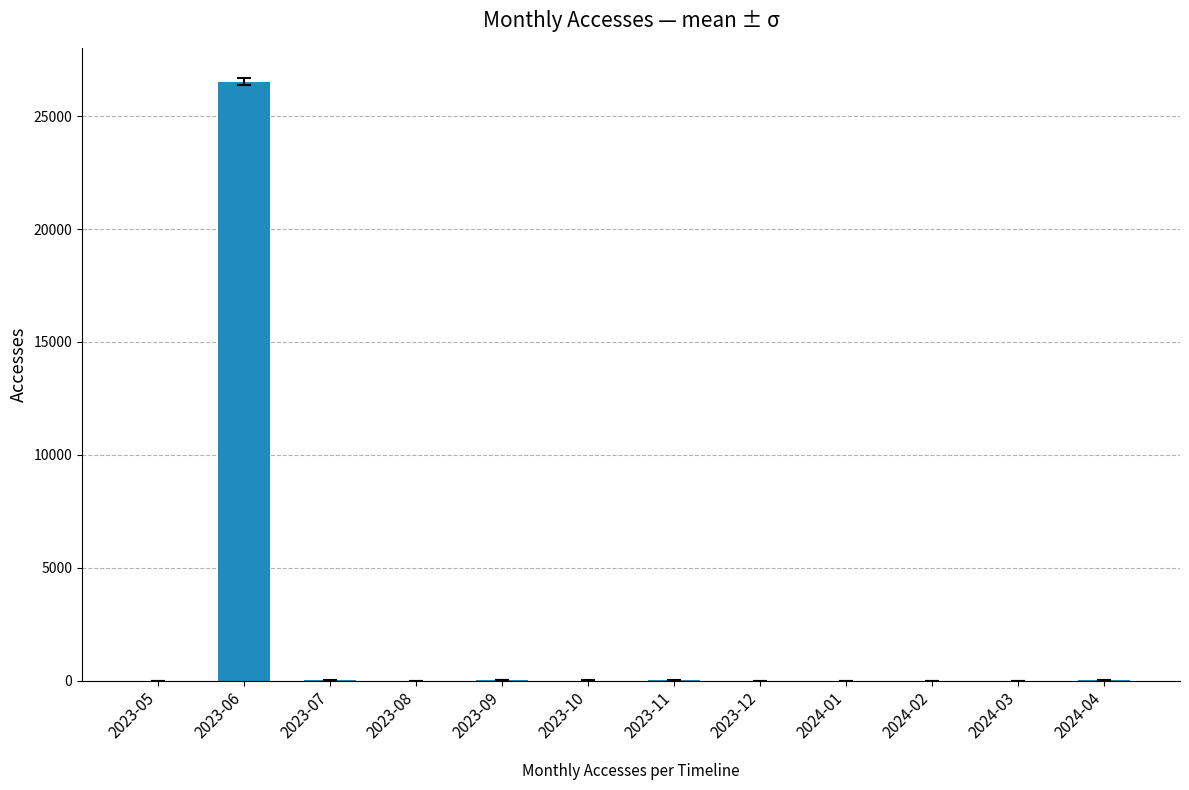

Where does the data first go above 5?

2023-06